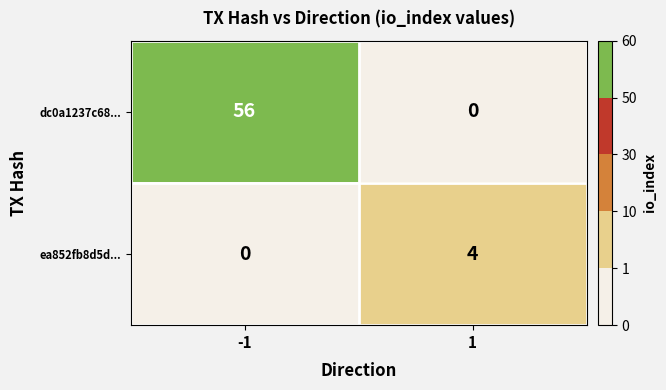

What is the total value across all series at 1?

4